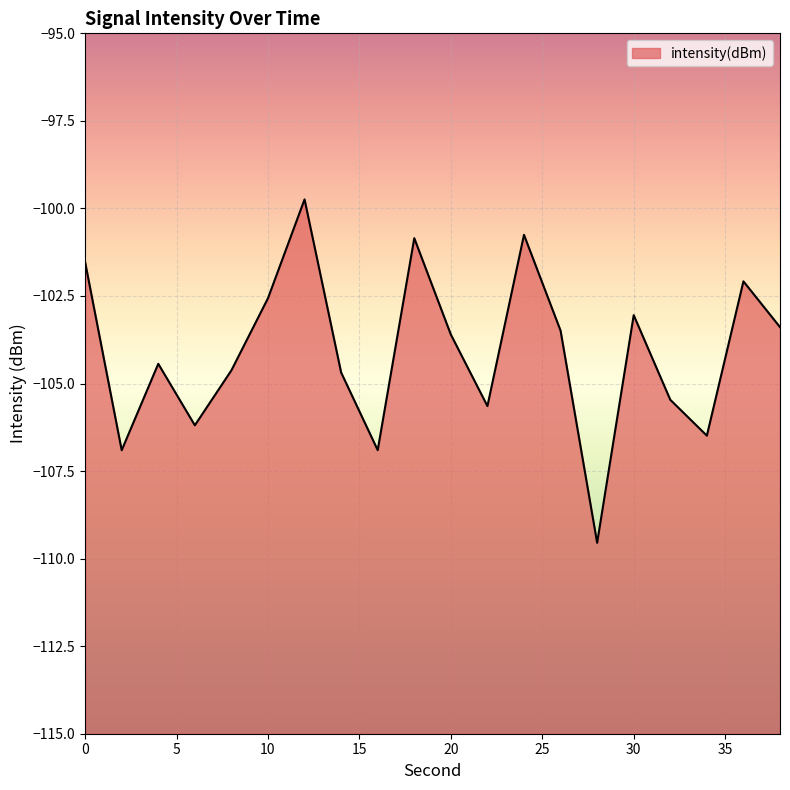

Between 18 and 36, which is larger?

18